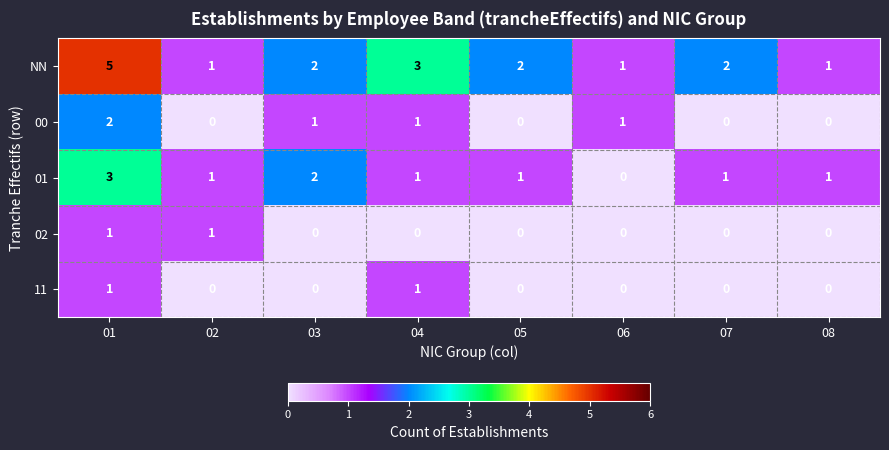

What is the sum of all 01 values?

10